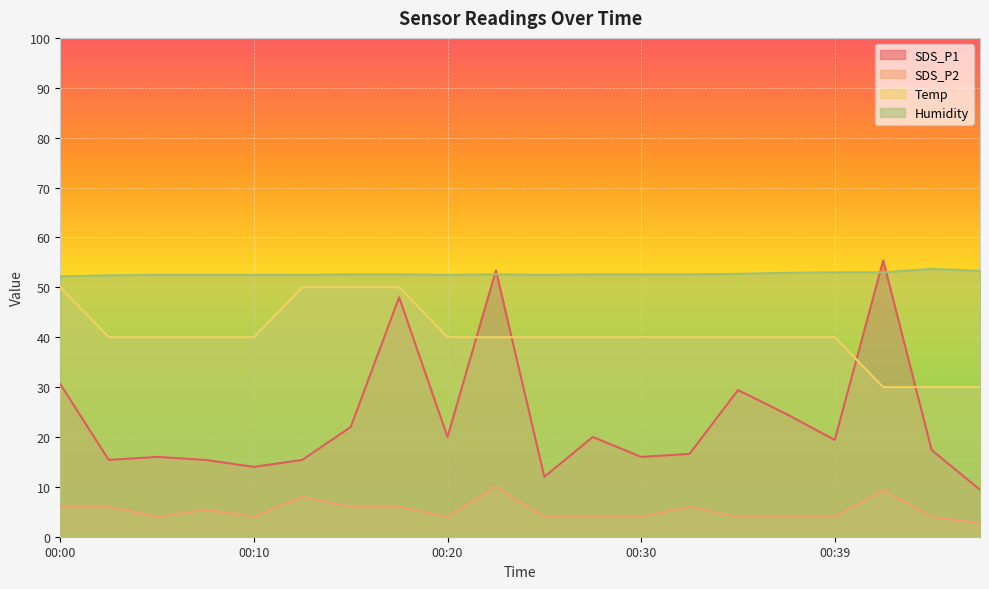

Is it true that SDS_P2 equals 4.0 at 00:39?

True